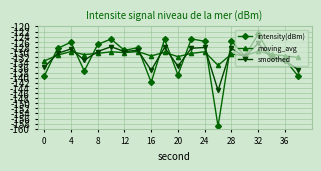

What is the minimum value for smoothed?

-145.0